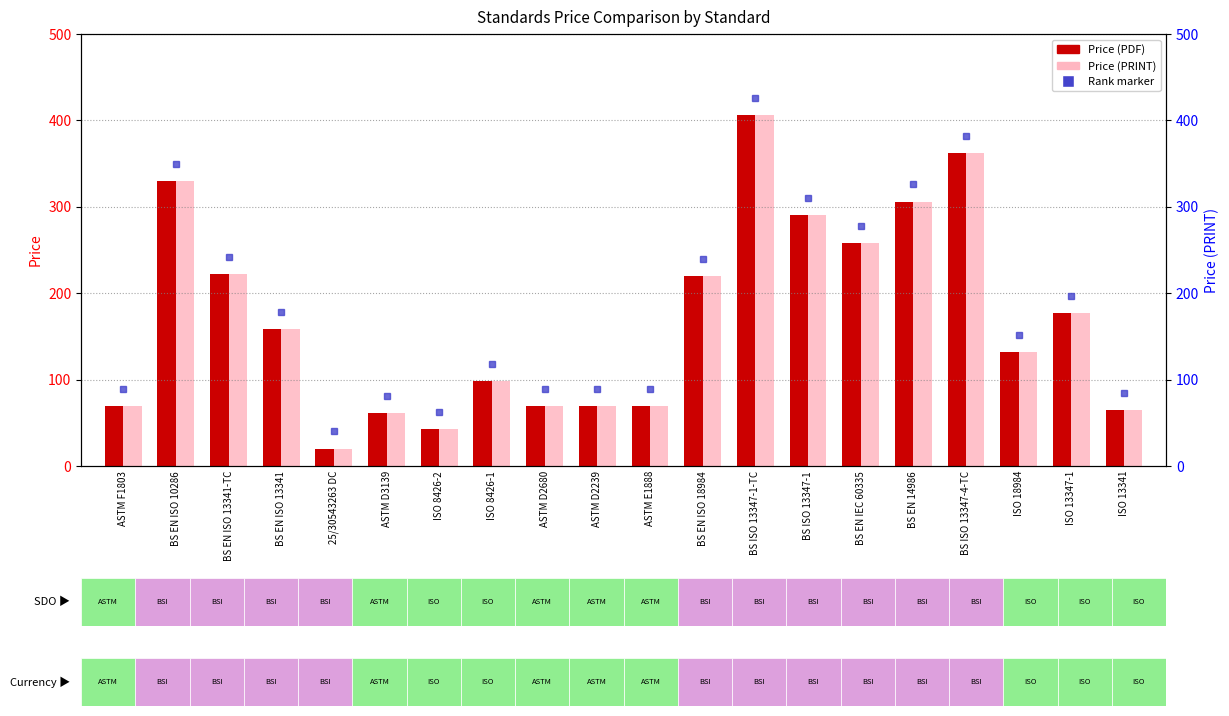

How many series are shown in this chart?

2